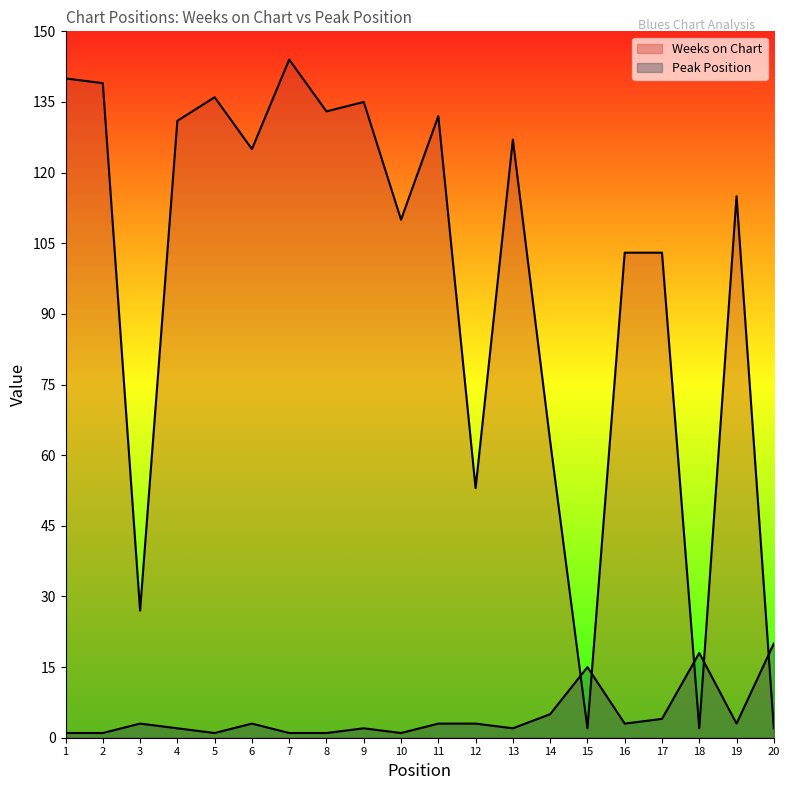

Reading left to right, list all the values displayed in this chart.

Weeks on Chart: 1=140	2=139	3=27	4=131	5=136	6=125	7=144	8=133	9=135	10=110	11=132	12=53	13=127	14=63	15=2	16=103	17=103	18=2	19=115	20=2
Peak Position: 1=1	2=1	3=3	4=2	5=1	6=3	7=1	8=1	9=2	10=1	11=3	12=3	13=2	14=5	15=15	16=3	17=4	18=18	19=3	20=20